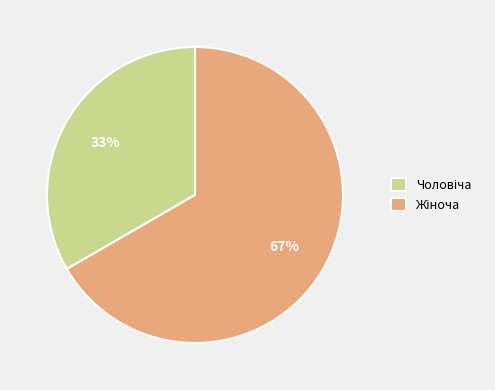

Does any single category account for the majority?

Yes